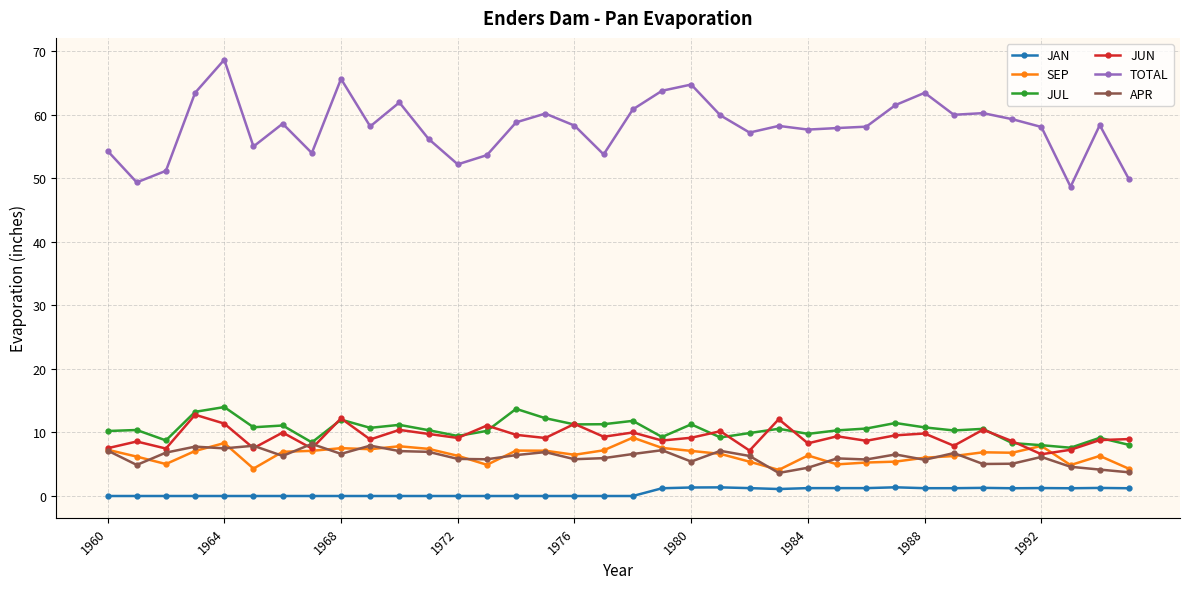

True or false: TOTAL has more than 0 interior local peaks.

True